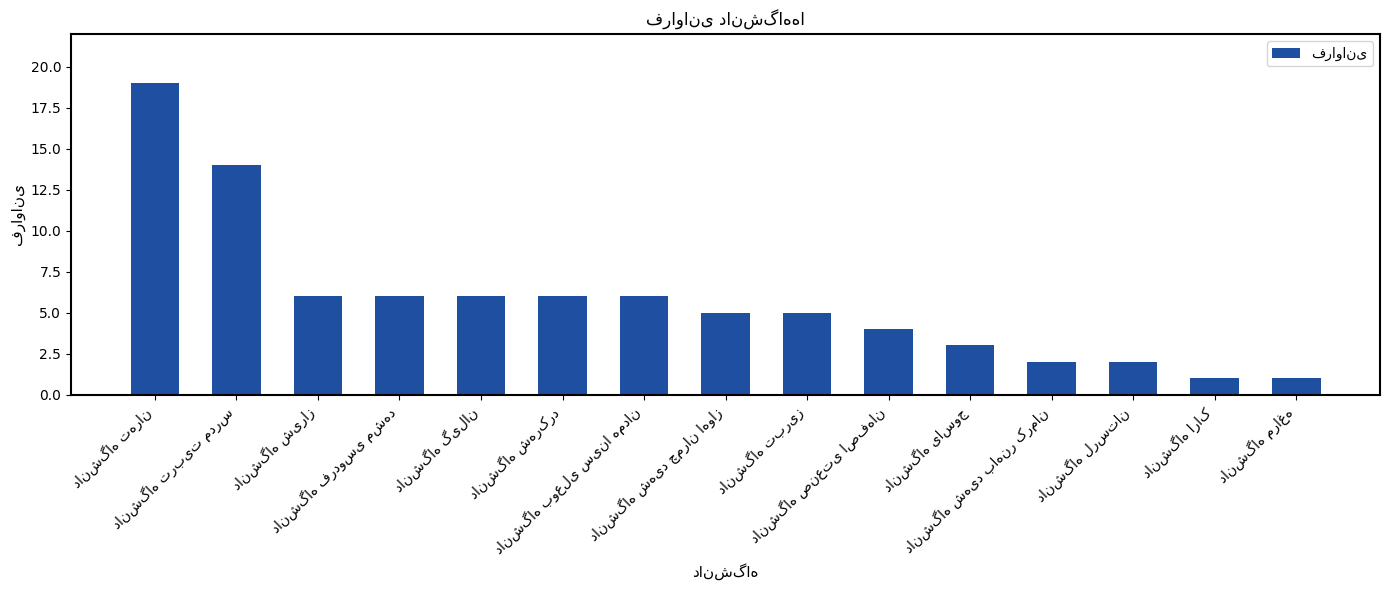

What is the maximum value shown in the chart?

19